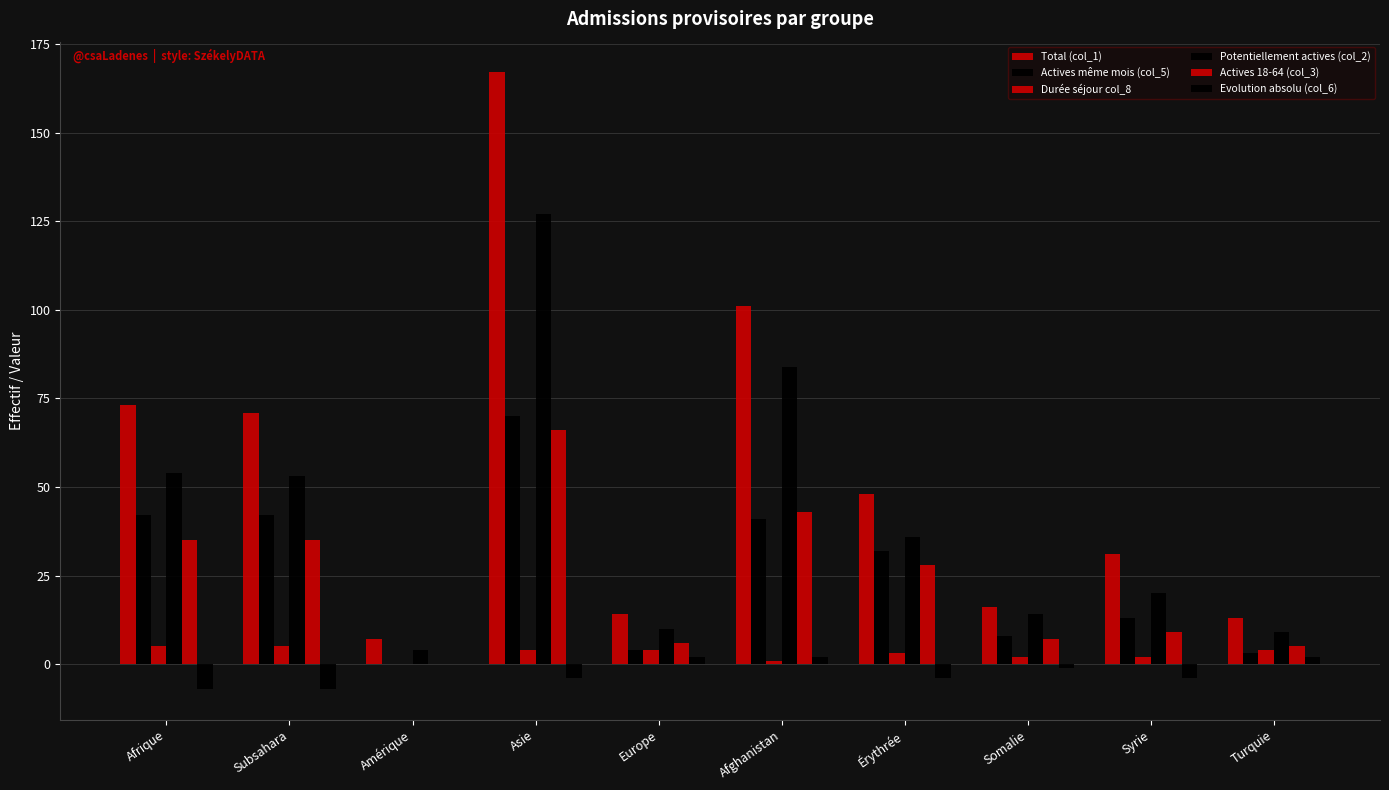

How many groups of bars are there?

10